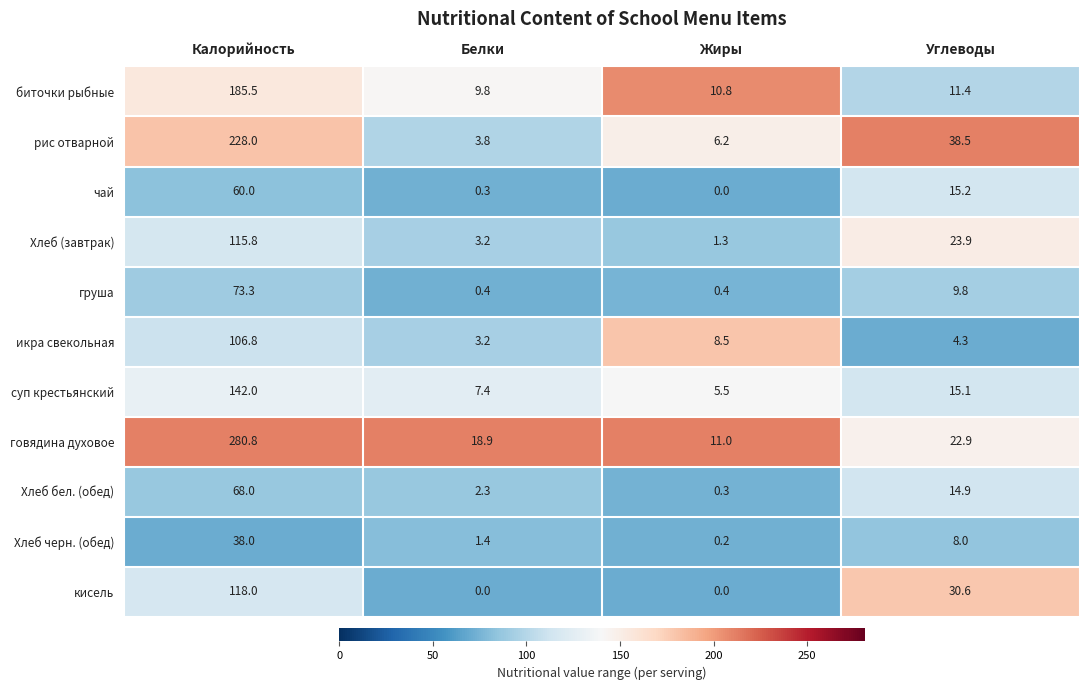

Is it true that Хлеб бел. (обед) equals 2.3 at Белки?

True